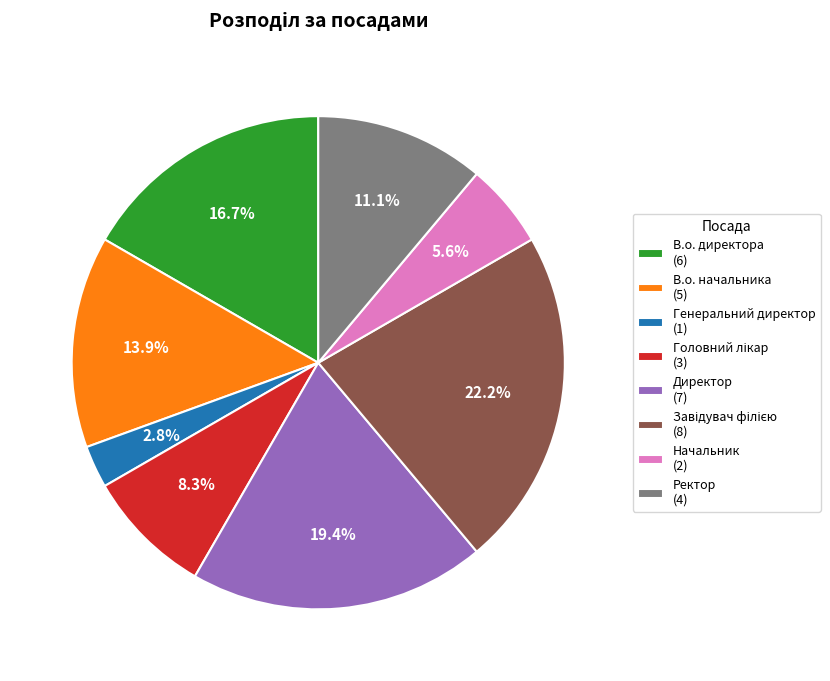

What is the ratio of the value at Генеральний директор to the value at В.о. директора?

0.2